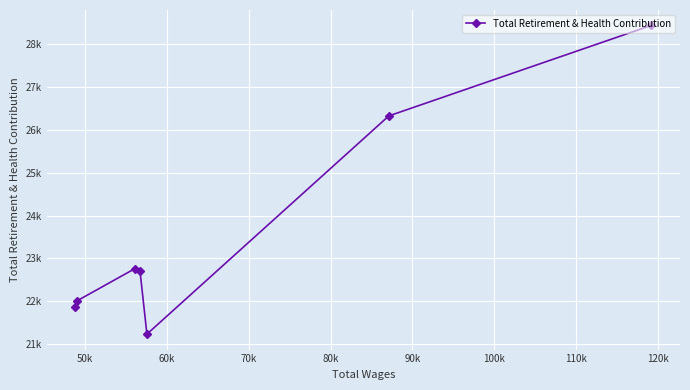

What is the average value?

23621